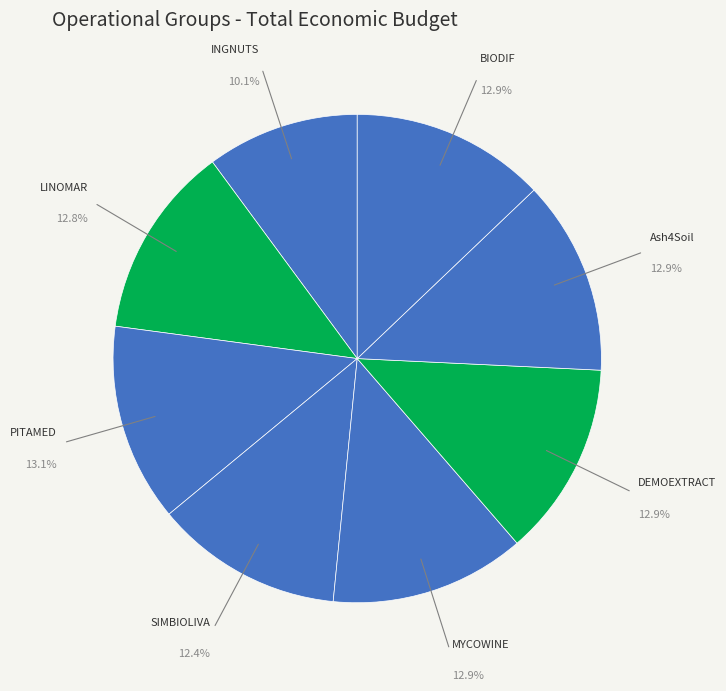

Count the number of slices in the pie.

8